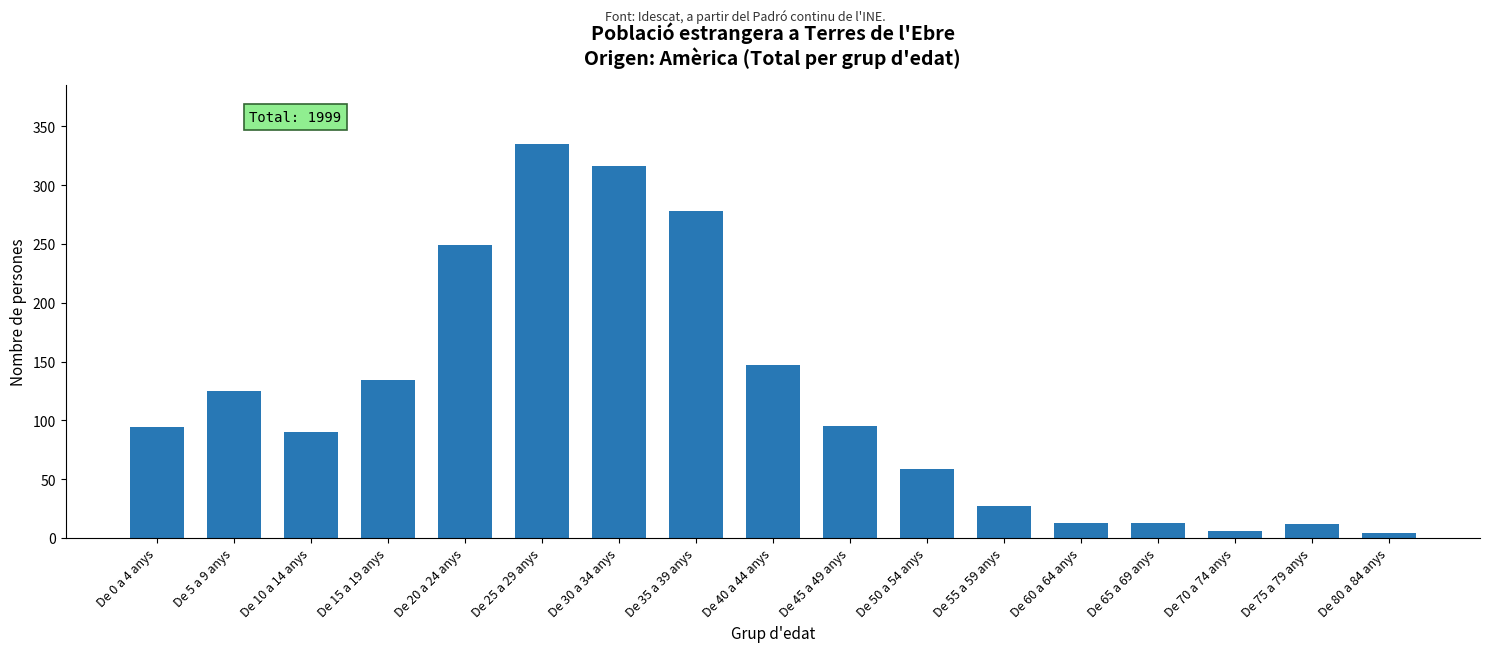

What is the value of the 13th bar from the left?

13